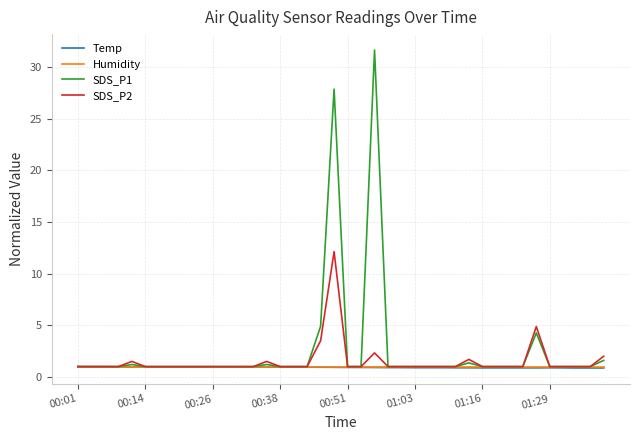

Which series has the largest range (max minus min)?

SDS_P1